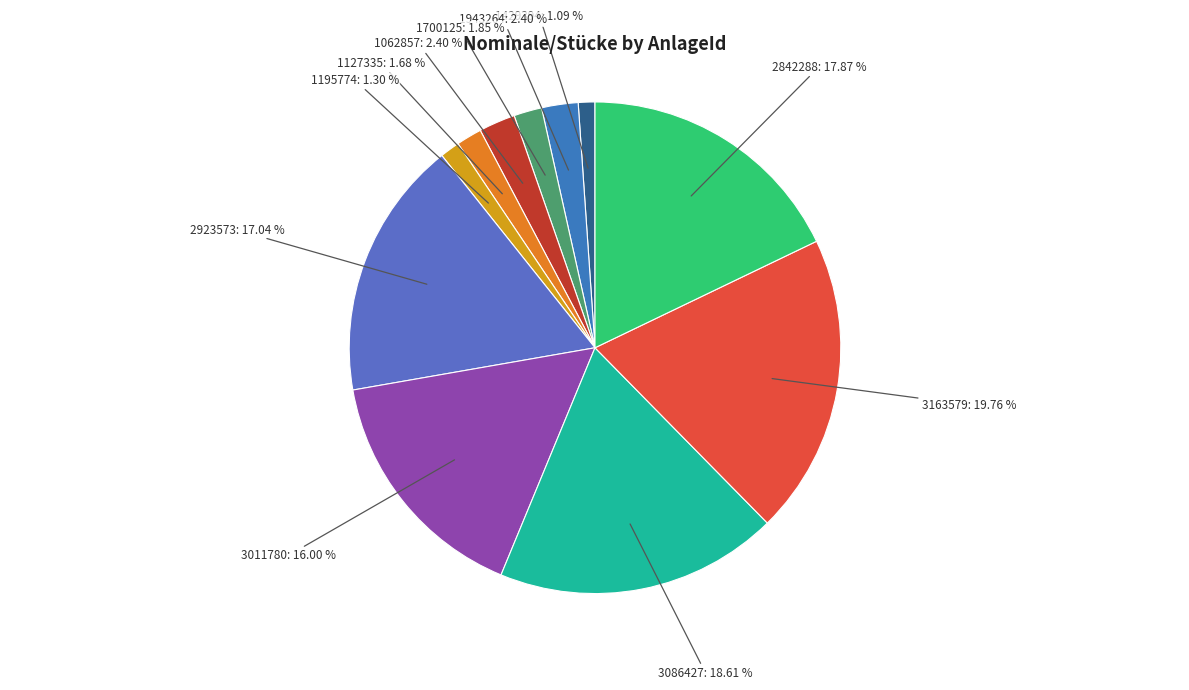

Count the number of slices in the pie.

11